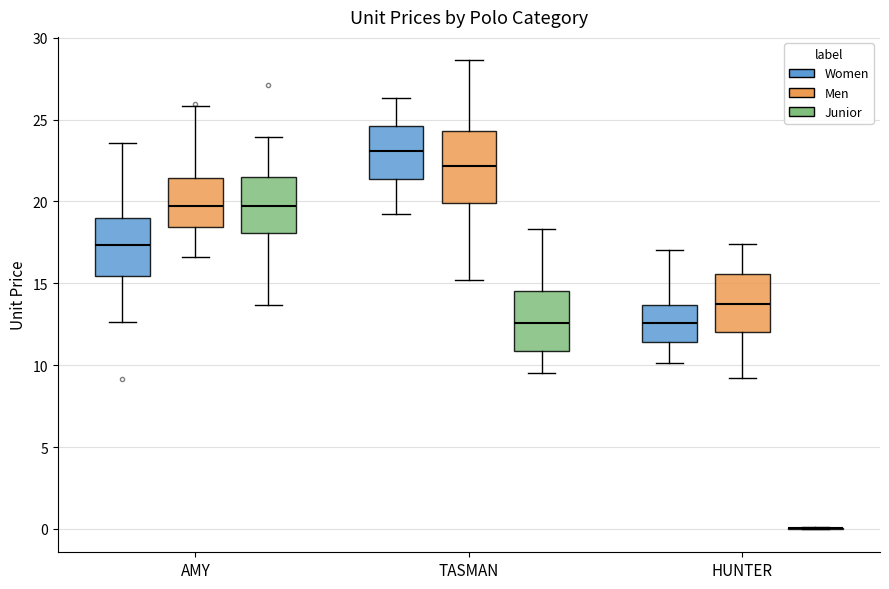

Reading left to right, read every box against the y-axis: the position of its median line, the range the box covers, and the ends of its whiskers. The values are not printed on the chart, so give them approximately, as read against the axis.

AMY (Women): median 17.5, box 15.5 to 19.0, whiskers 12.5 to 23.5
AMY (Men): median 19.5, box 18.5 to 21.5, whiskers 16.5 to 26.0
AMY (Junior): median 19.5, box 18.0 to 21.5, whiskers 13.5 to 24.0
TASMAN (Women): median 23.0, box 21.5 to 24.5, whiskers 19.0 to 26.5
TASMAN (Men): median 22.0, box 20.0 to 24.5, whiskers 15.0 to 28.5
TASMAN (Junior): median 12.5, box 11.0 to 14.5, whiskers 9.5 to 18.5
HUNTER (Women): median 12.5, box 11.5 to 13.5, whiskers 10.0 to 17.0
HUNTER (Men): median 13.5, box 12.0 to 15.5, whiskers 9.0 to 17.5
HUNTER (Junior): box collapsed to a line at 0.0, whiskers 0.0 to 0.0